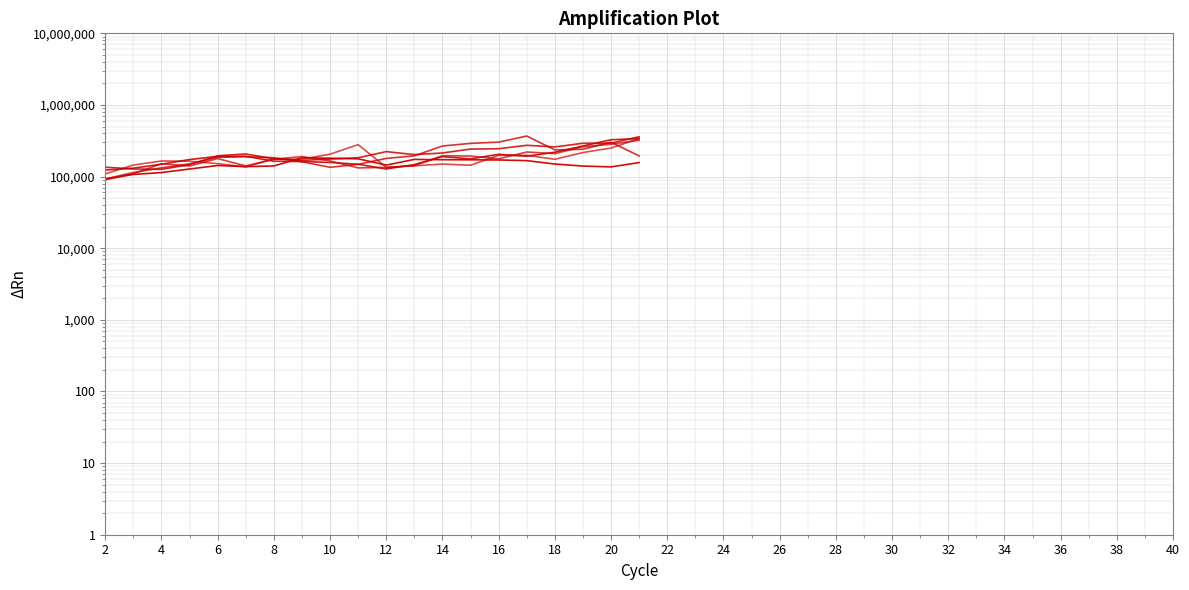

True or false: Segment E and 1999-Q1 to 2004-Q4 cross at least once.

True